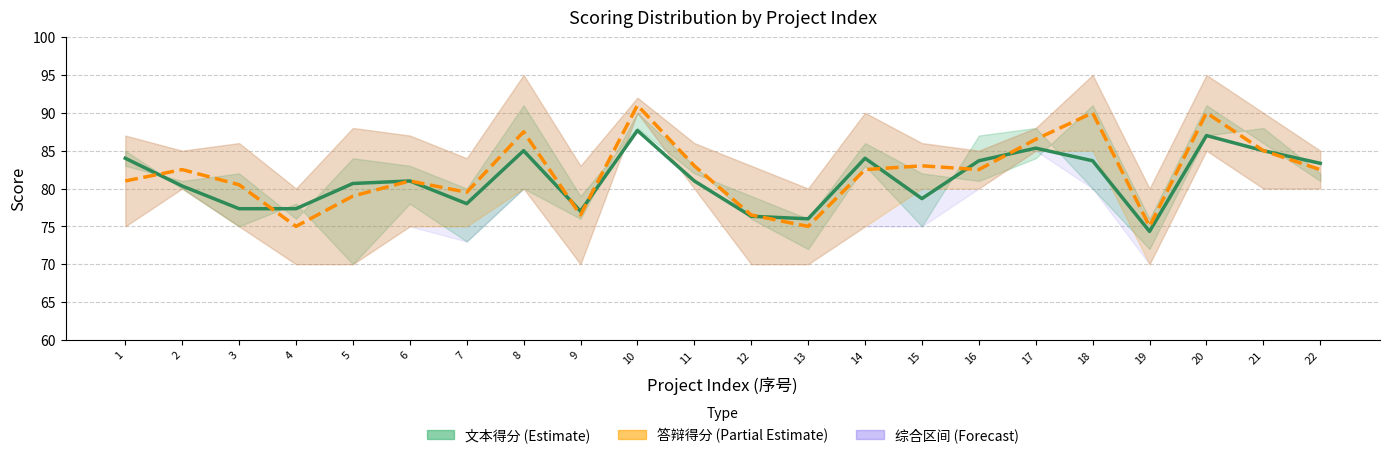

What is the highest value of the 文本得分 (Estimate) series?

87.7